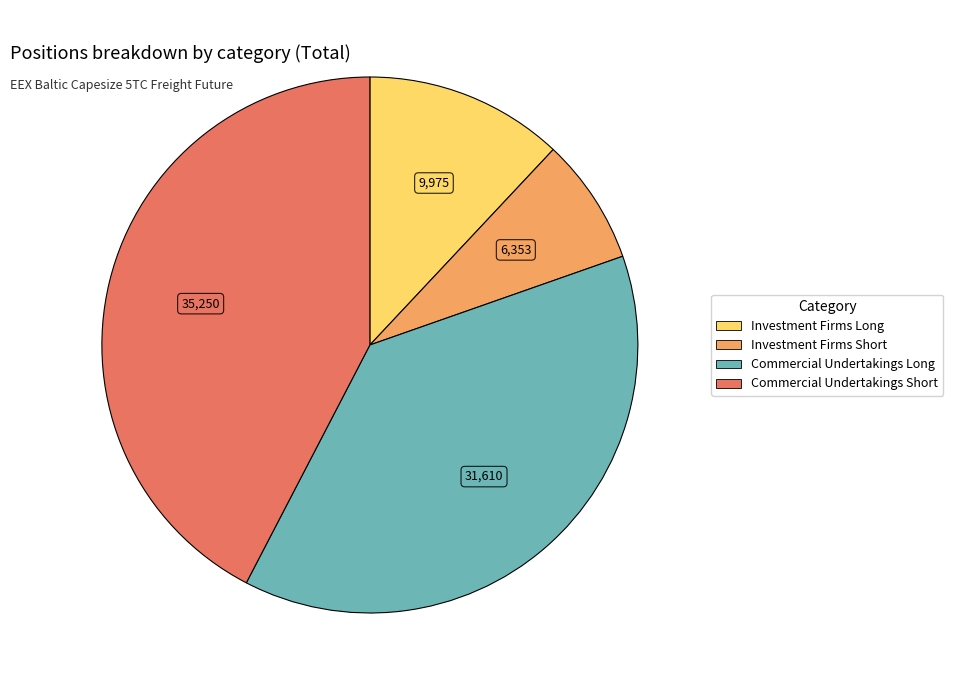

Is there any slice that represents more than half of the pie?

No